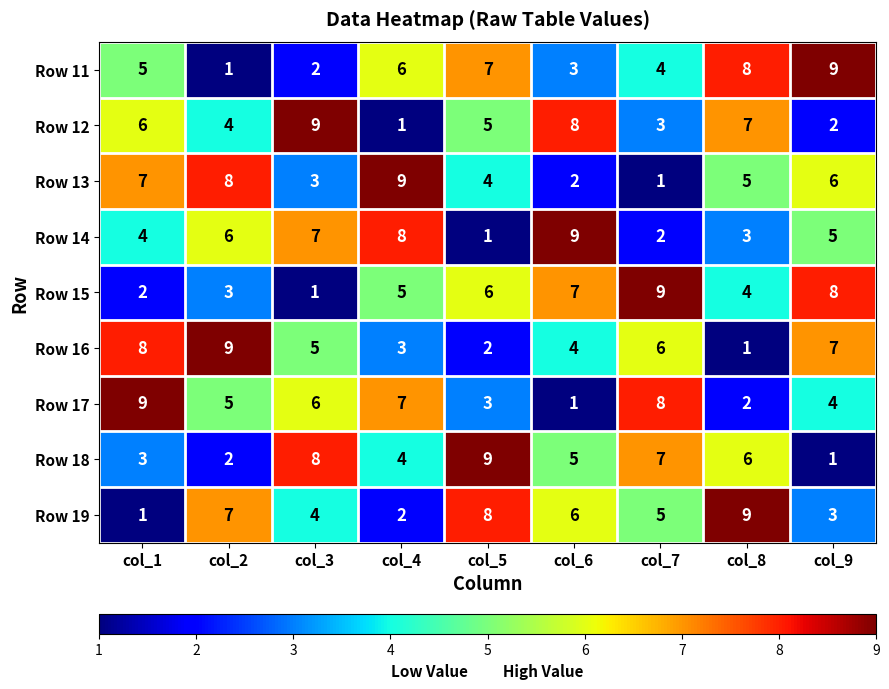

List the labels in order of Row 18 value, largest first.

col_5, col_3, col_7, col_8, col_6, col_4, col_1, col_2, col_9